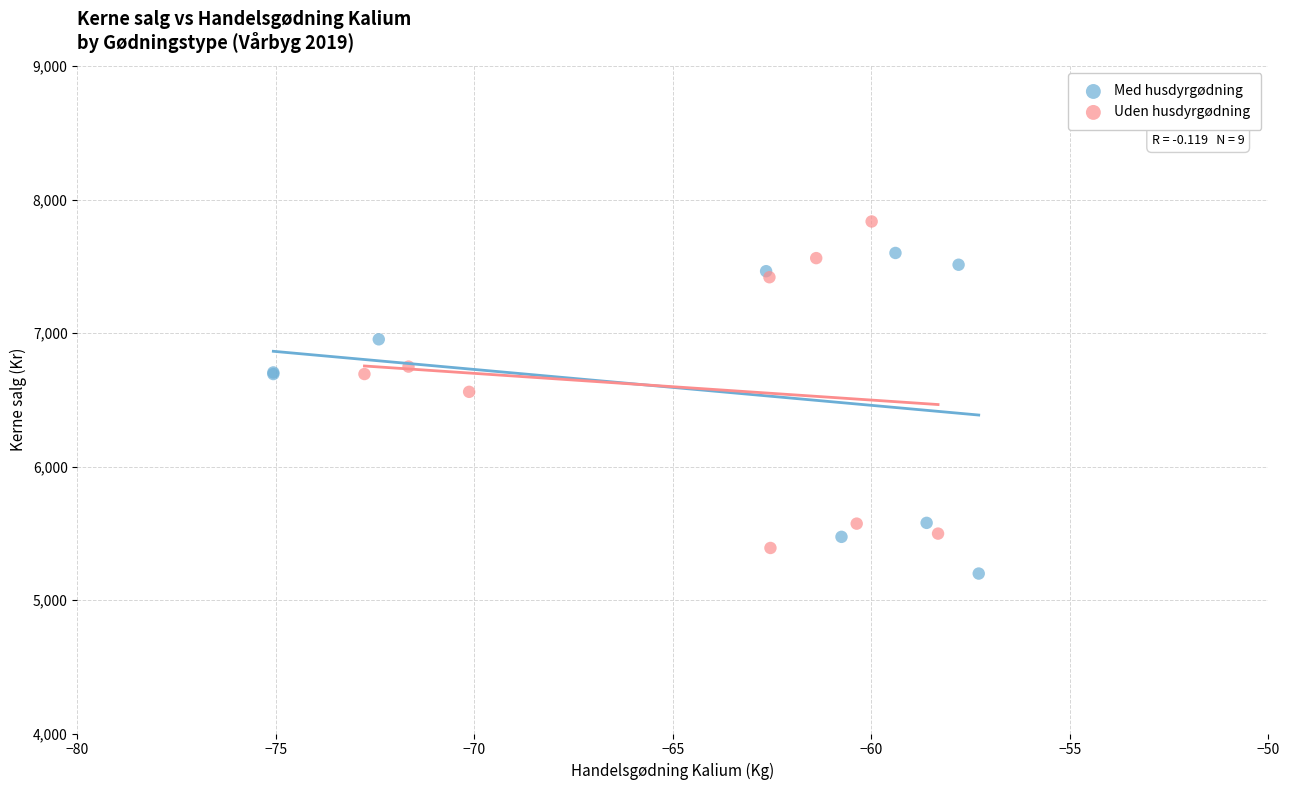

What are all the series names shown in the legend?

Med husdyrgødning, Uden husdyrgødning